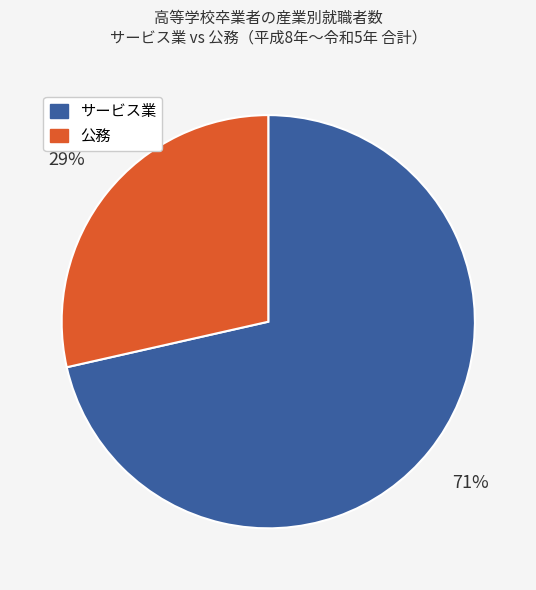

How many slices are in this pie chart?

2